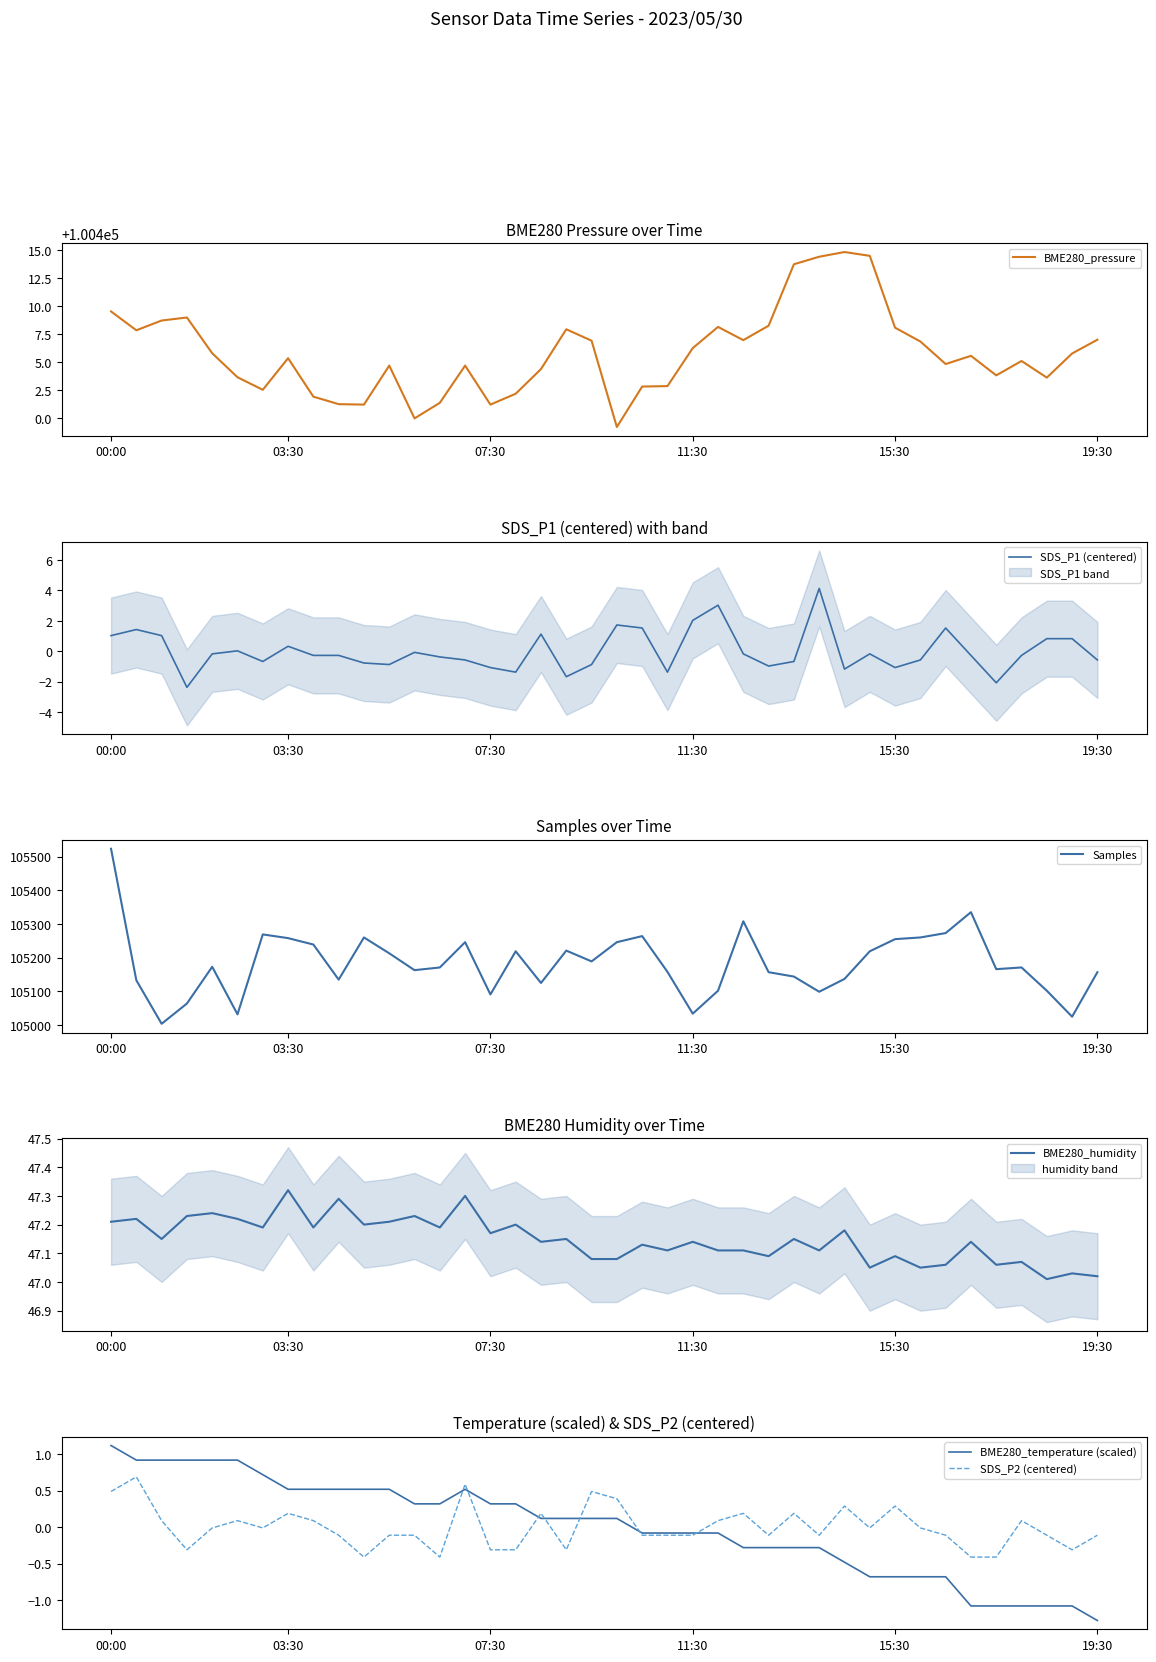

True or false: BME280_temperature (scaled) has a value of 0.9 at 03:30.

False